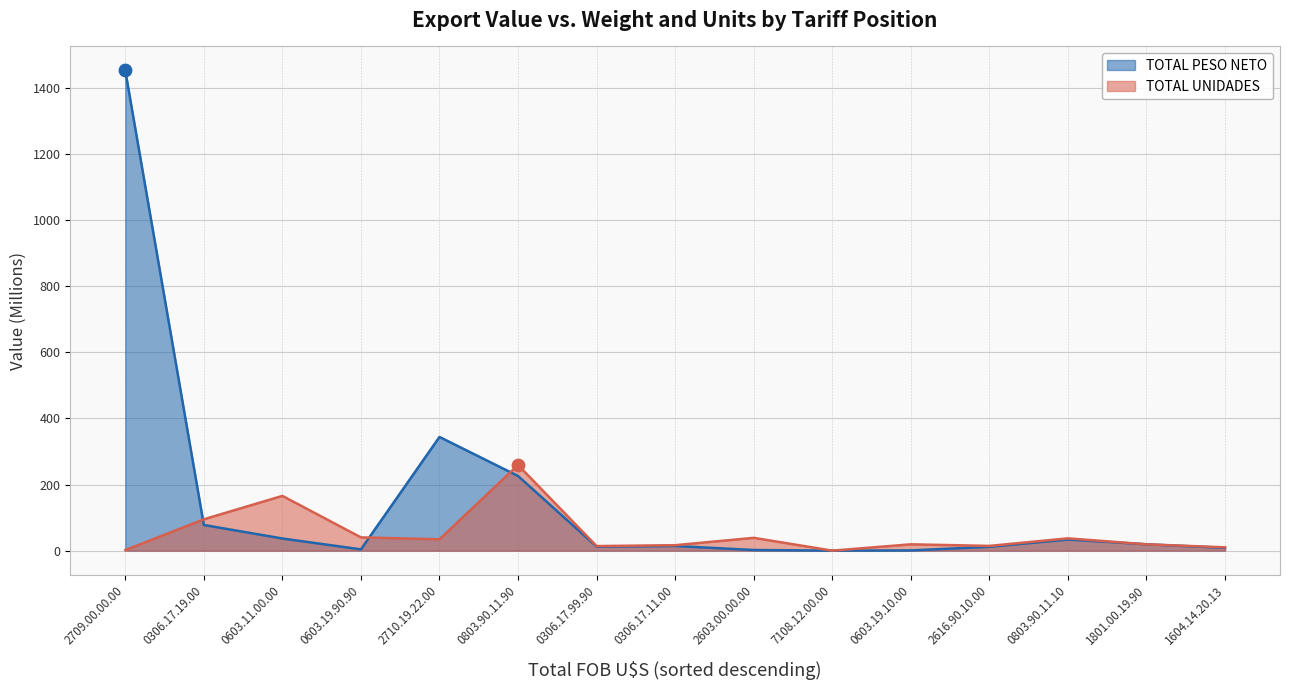

What are all the series names shown in the legend?

TOTAL PESO NETO, TOTAL UNIDADES